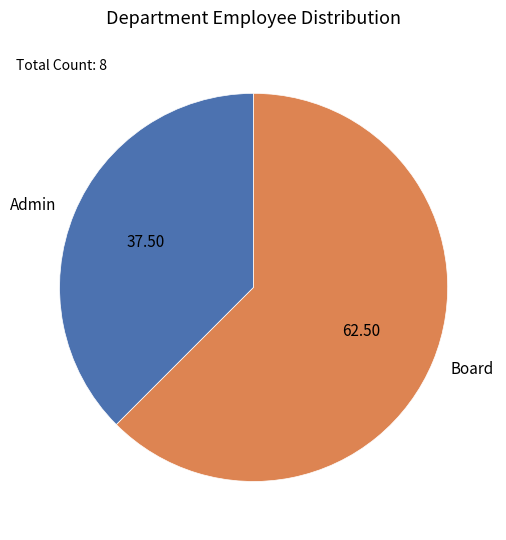

Do Admin and Board together represent more than half of the pie?

Yes